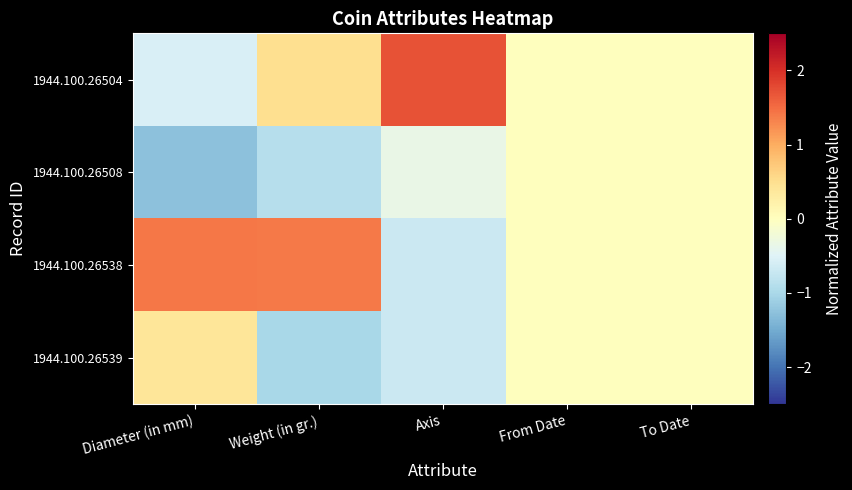

Which label corresponds to the largest value in the chart?

Axis